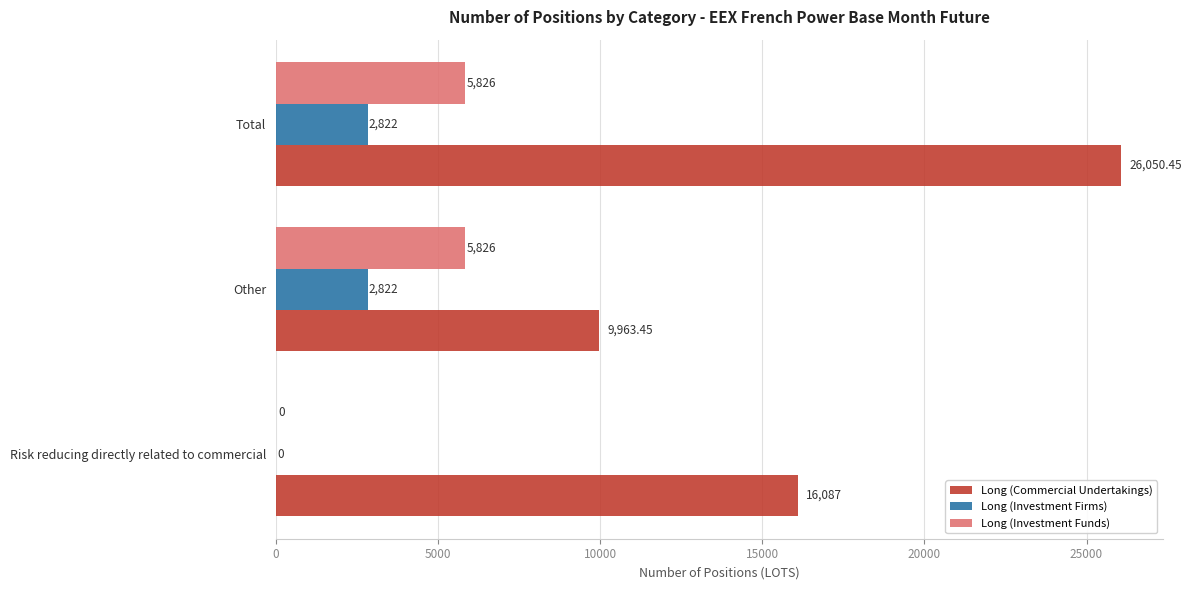

Is the value of Long (Commercial Undertakings) at Other greater than the value of Long (Investment Funds) at Risk reducing directly related to commercial?

Yes